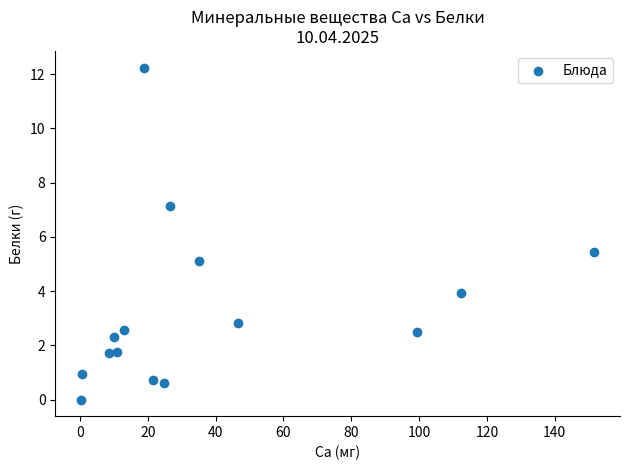

What is the range of X values (max minus min)?

151.4